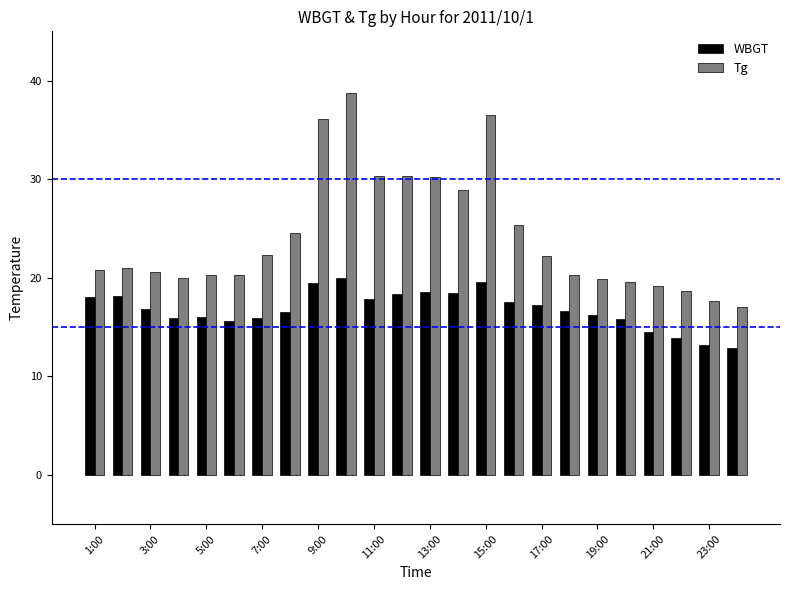

What is the difference between the second highest and second lowest values in the Tg series?

18.9